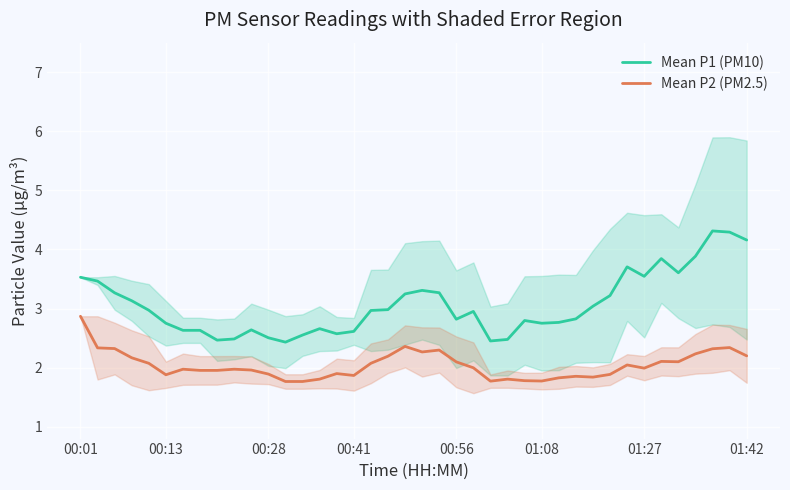

How many lines are shown in the chart?

2